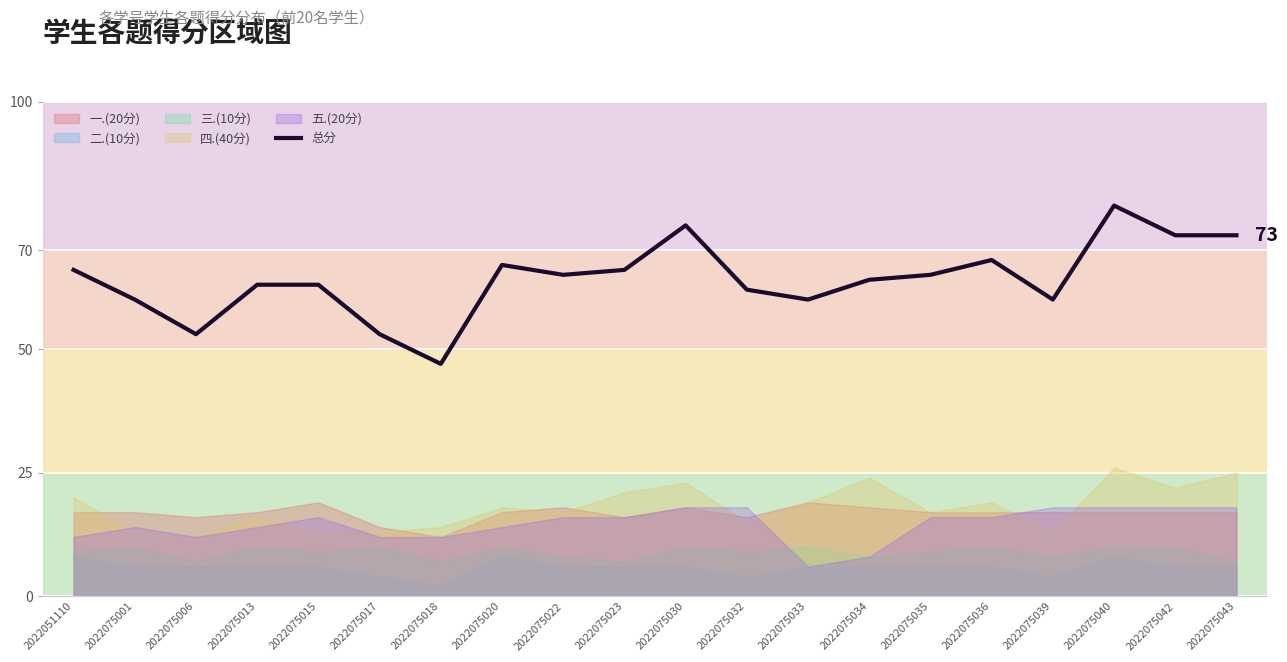

Rank the categories by value from highest to lowest.

2022075040, 2022075030, 2022075042, 2022075043, 2022075036, 2022075020, 2022051110, 2022075023, 2022075022, 2022075035, 2022075034, 2022075013, 2022075015, 2022075032, 2022075001, 2022075033, 2022075039, 2022075006, 2022075017, 2022075018